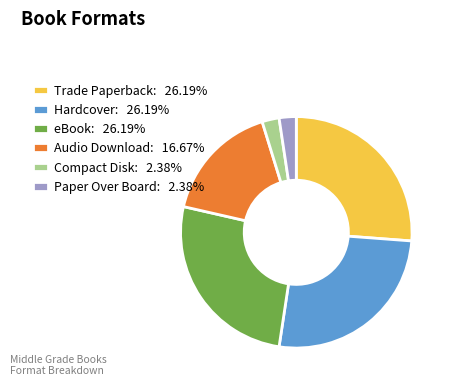

Combined, do Compact Disk: 2.38% and Paper Over Board: 2.38% account for over 50%?

No